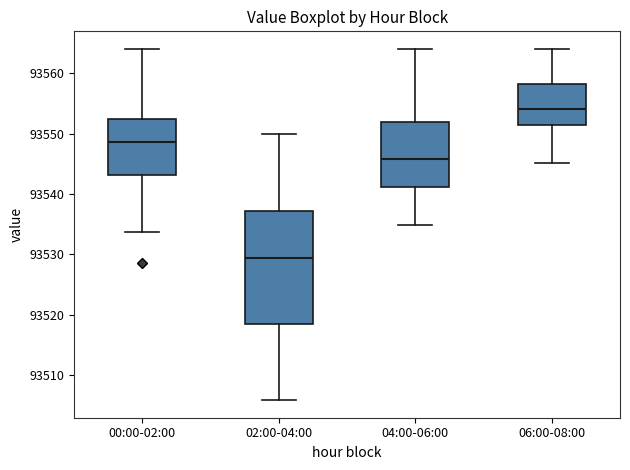

Which box has the lowest median line?

02:00-04:00